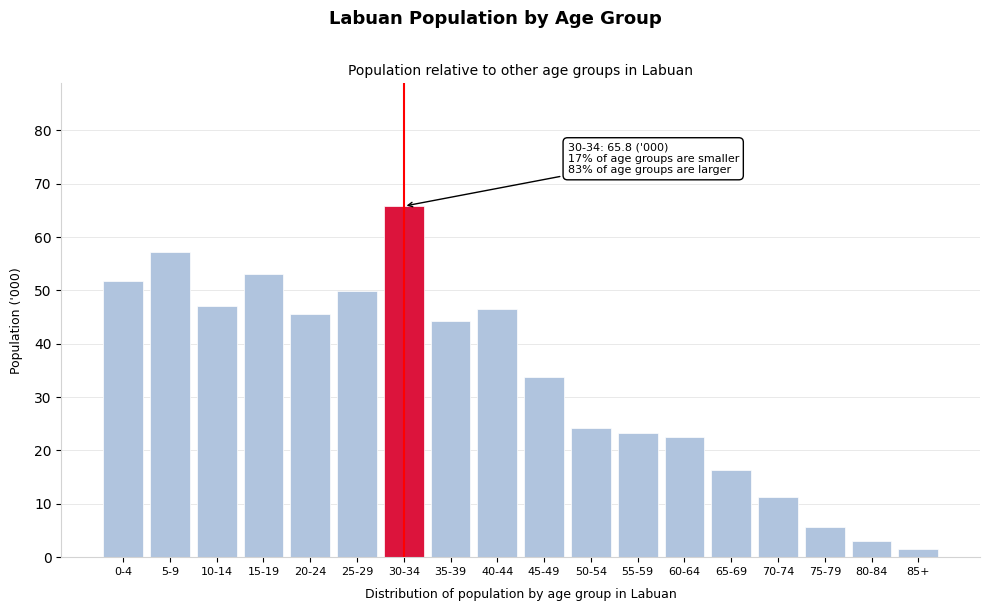

Reading right to left, extract all data points from this chart.

85+=1.5	80-84=3.1	75-79=5.6	70-74=11.3	65-69=16.4	60-64=22.6	55-59=23.3	50-54=24.2	45-49=33.8	40-44=46.5	35-39=44.3	30-34=65.8	25-29=49.9	20-24=45.6	15-19=53.0	10-14=47.1	5-9=57.2	0-4=51.7